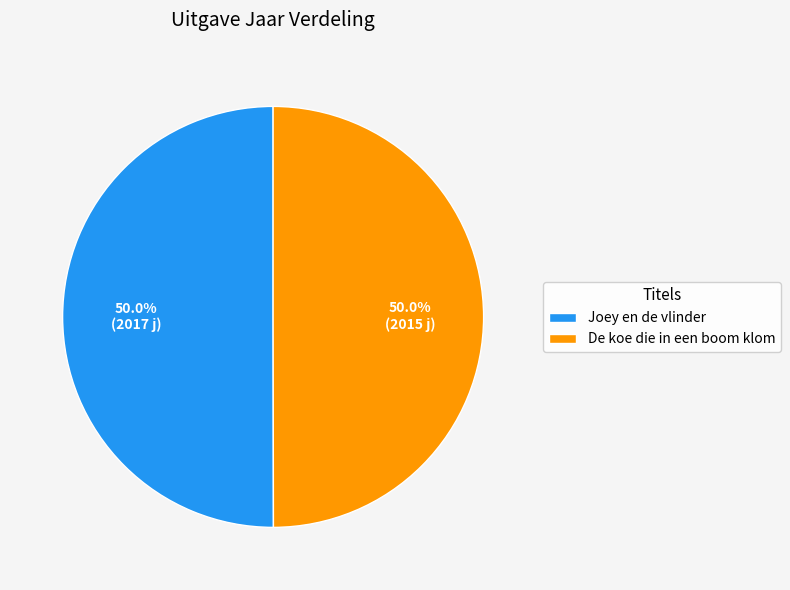

Approximately how many times larger is the value at De koe die in een boom klom compared to Joey en de vlinder?

1.0